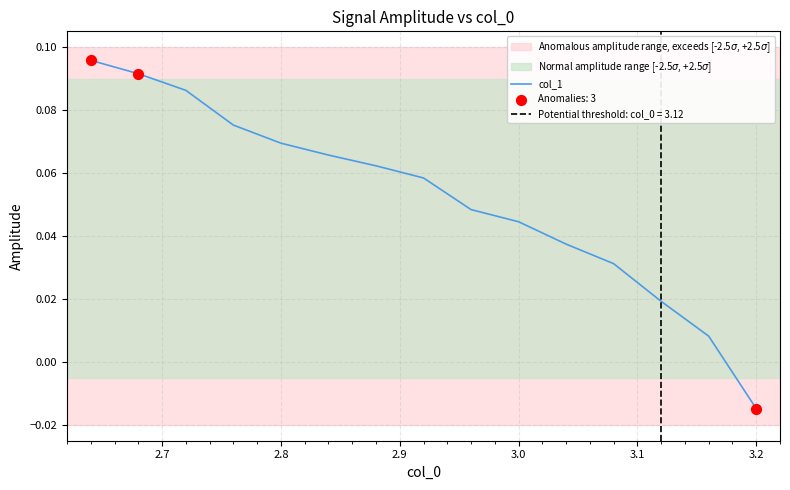

Between 3.2 and 3.1, which is larger?

3.1